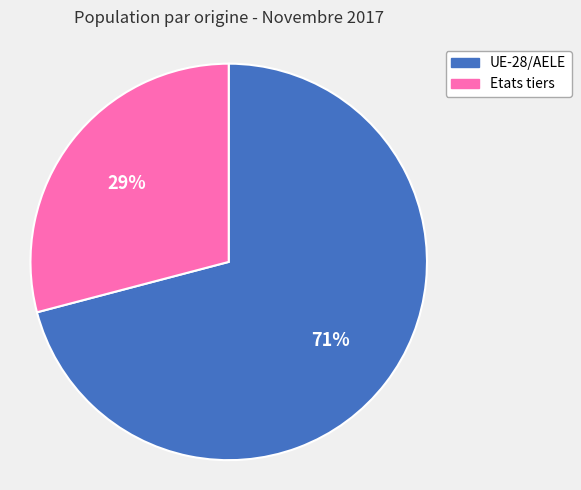

To the nearest percent, what portion does Etats tiers represent?

29%